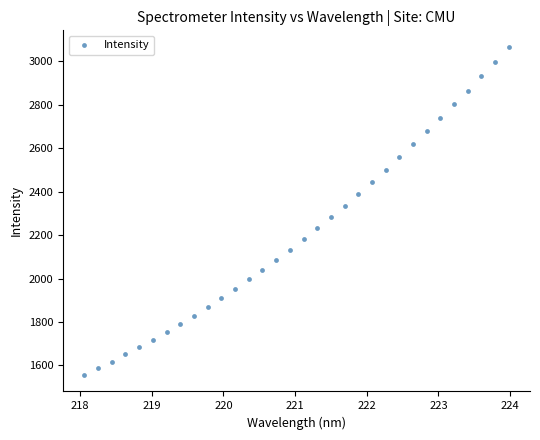

What is the range of X values (max minus min)?

5.9